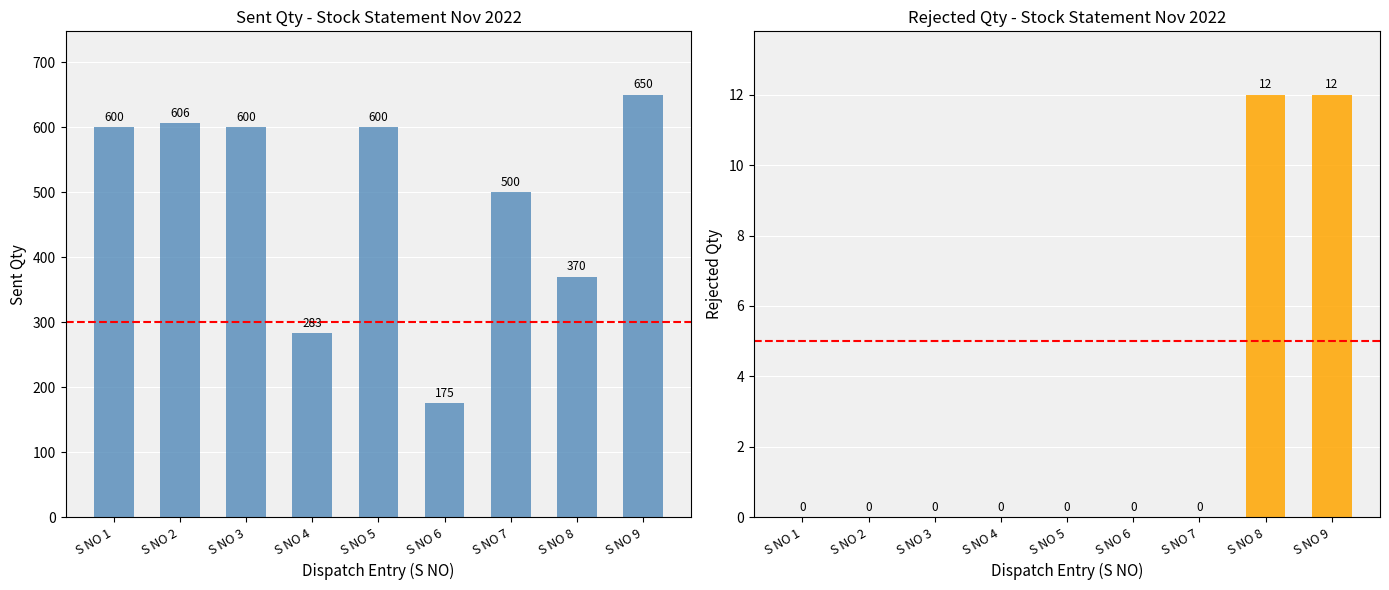

What is the difference between the second highest and minimum values in the Sent Qty series?

431